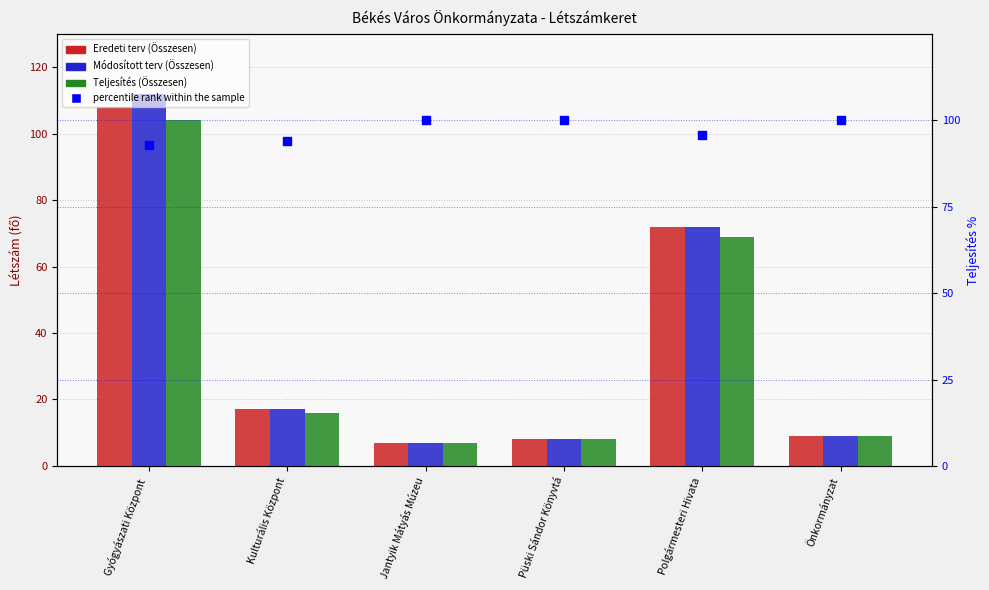

Which series reaches the minimum Y coordinate?

Eredeti terv (Összesen)